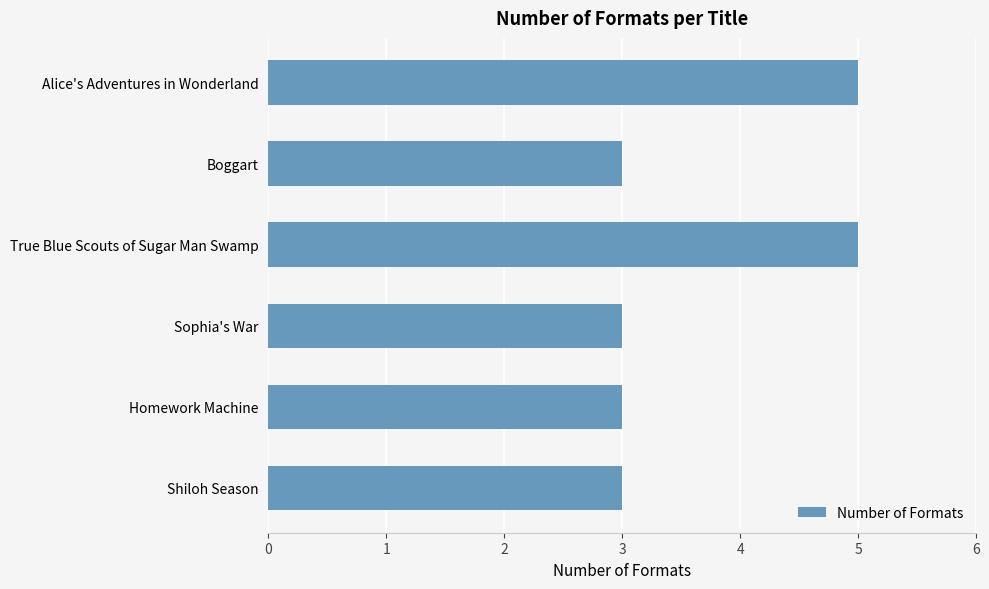

Does the chart contain stacked bars?

No